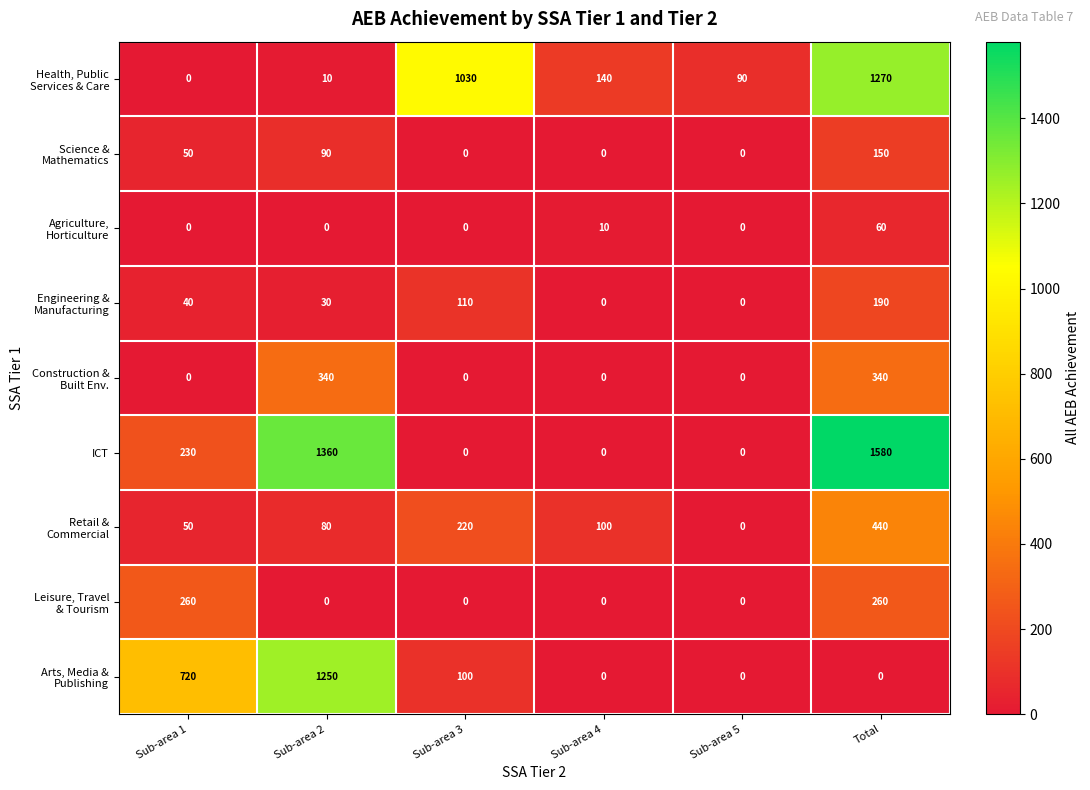

What is the difference between the maximum and minimum values in the ICT series?

1580